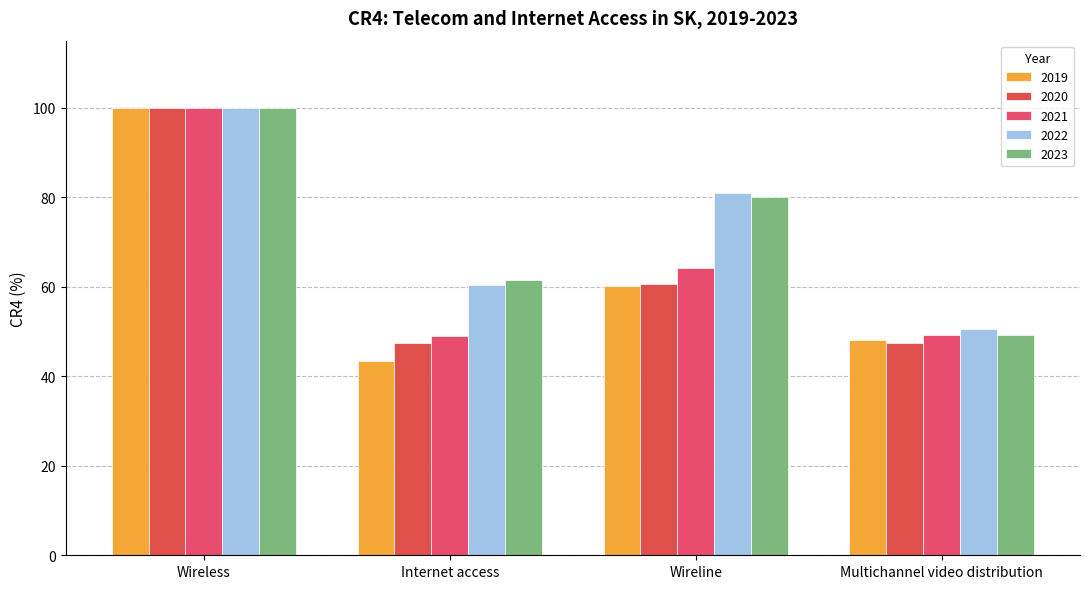

What is the label of the 3rd bar from the right?

Internet access